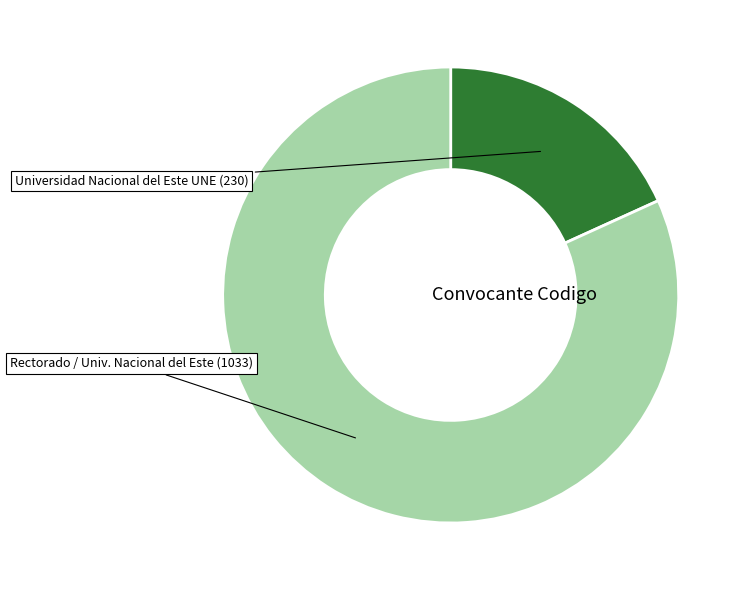

Rank the categories by value from lowest to highest.

Universidad Nacional del Este (UNE), Rectorado / Universidad Nacional del Este